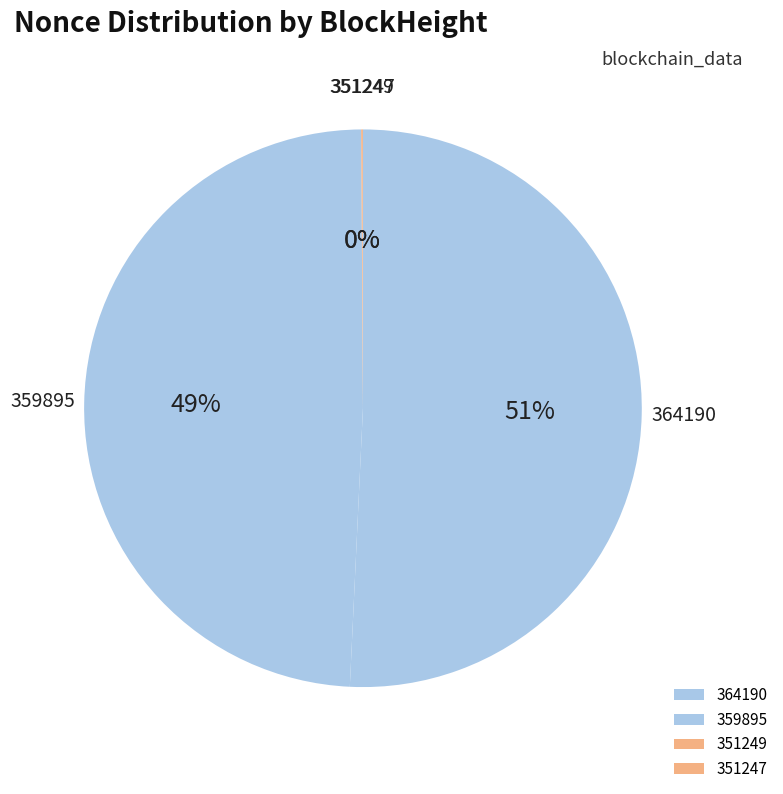

Is it true that 359895 is 49% of the pie?

True